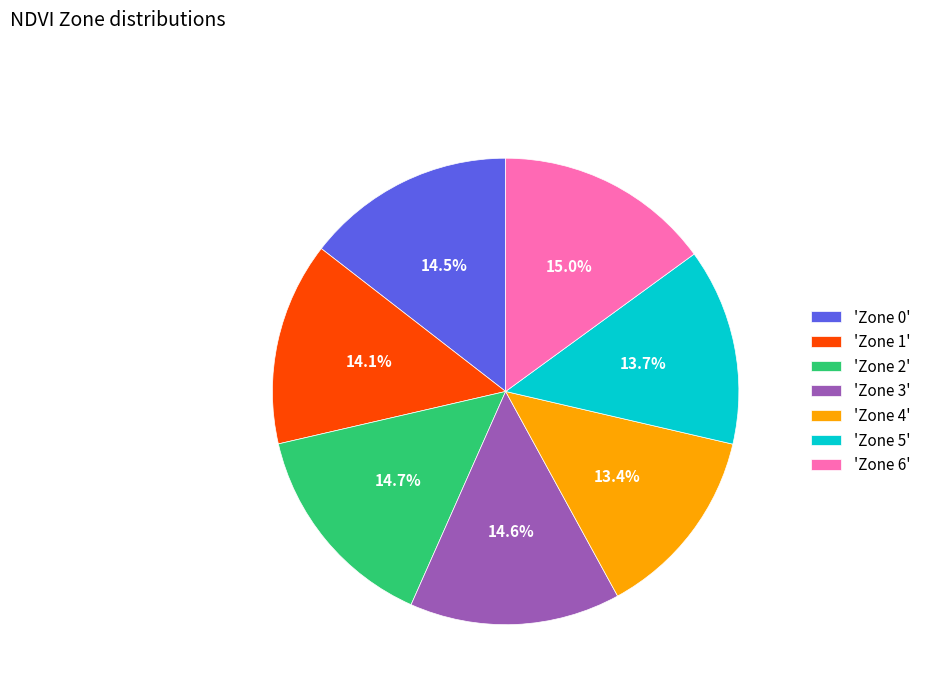

What percentage is NOT represented by 'Zone 1'?

85.9%